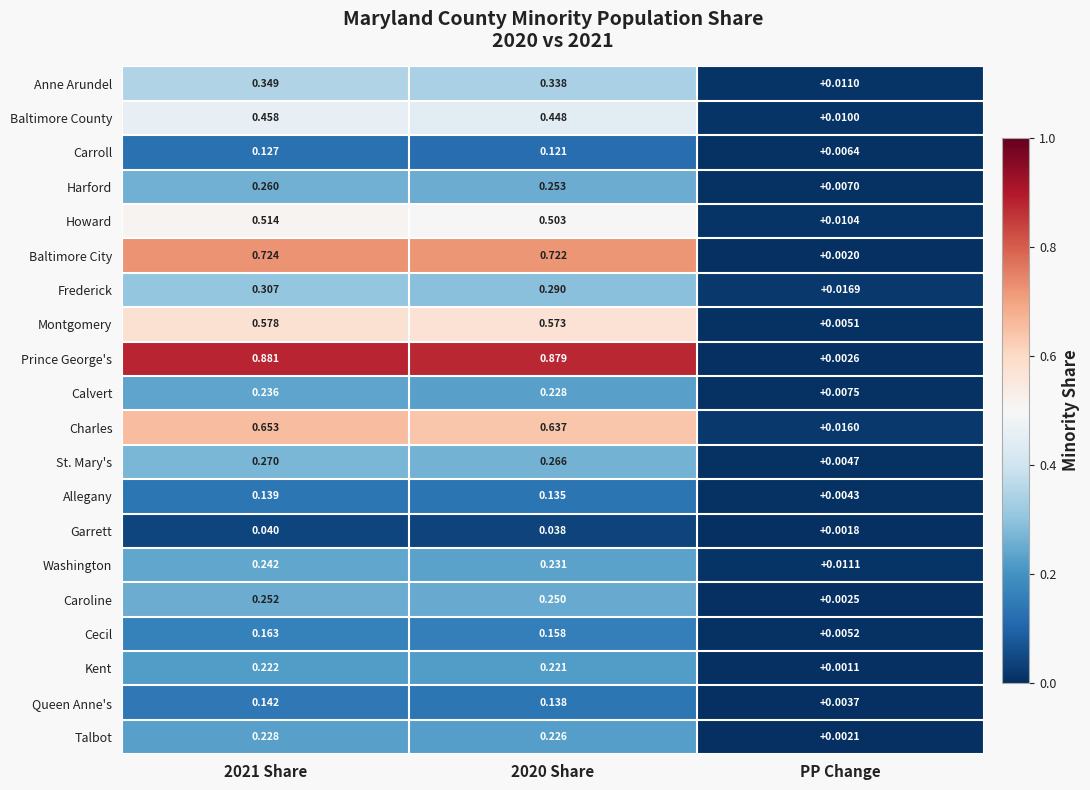

Is the value of Prince George's at PP Change greater than the value of Washington at 2020 Share?

No